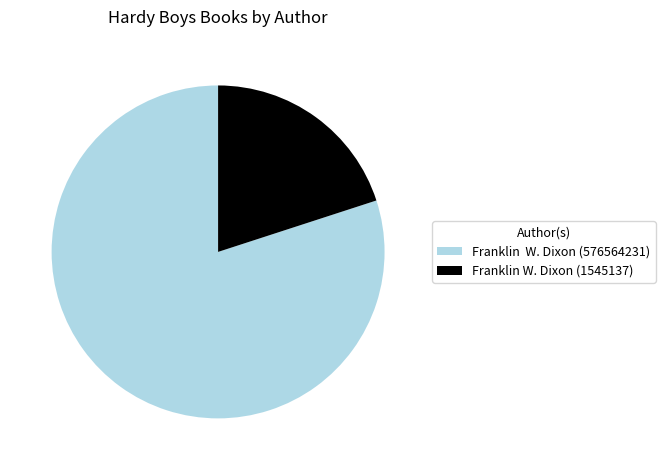

How many segments does this pie chart have?

2